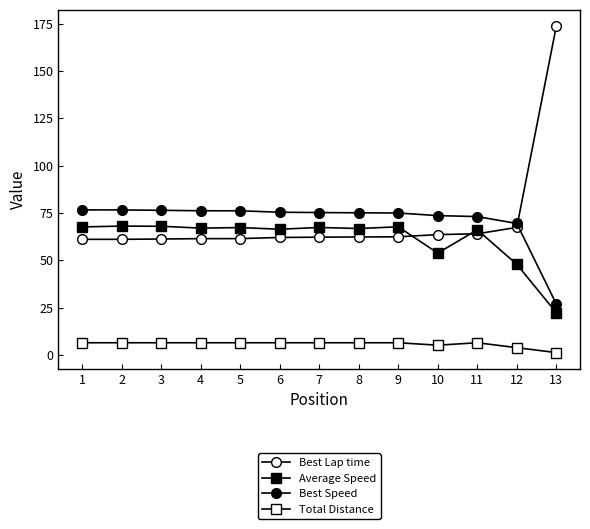

How many series are shown in this chart?

4